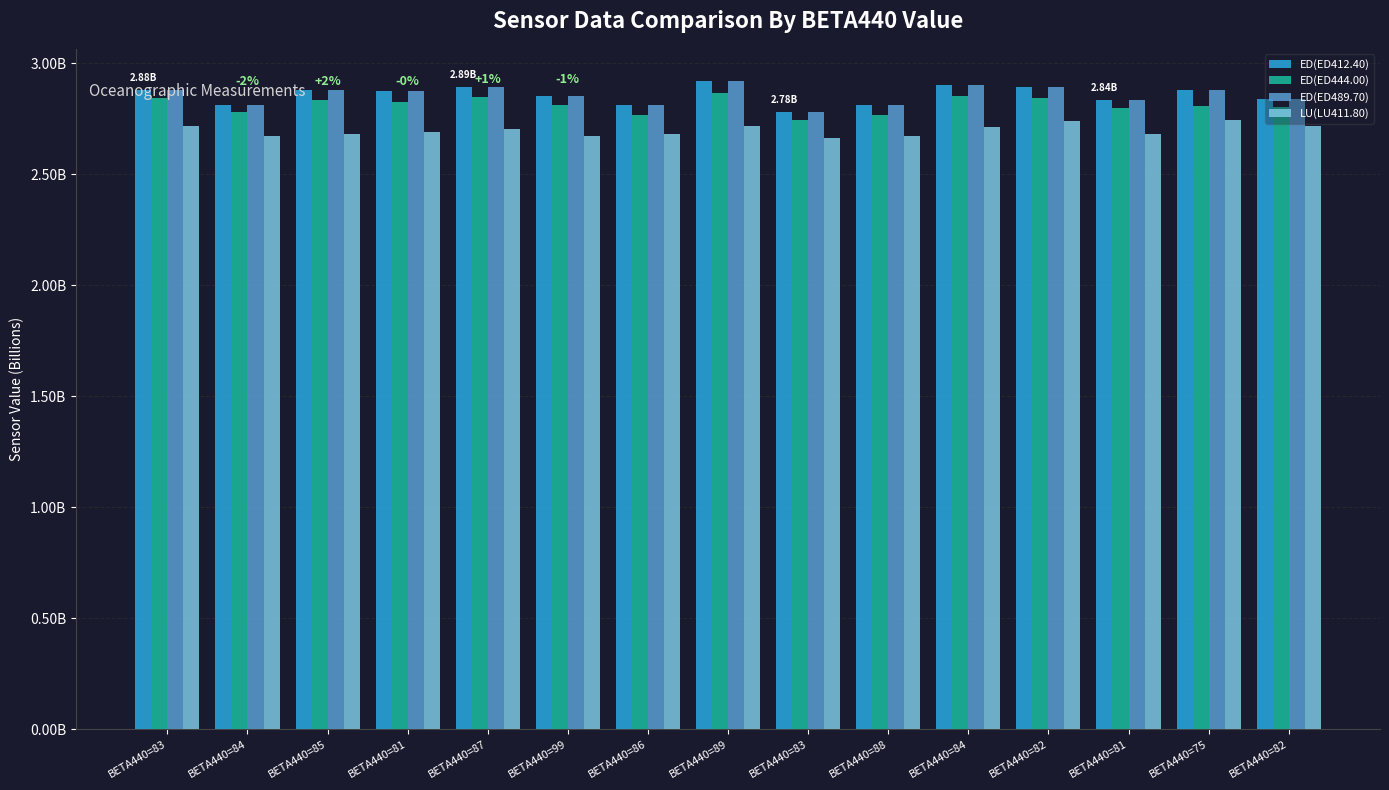

Rank the series at BETA440=88 from lowest to highest value.

LU(LU411.80), ED(ED444.00), ED(ED412.40), ED(ED489.70)